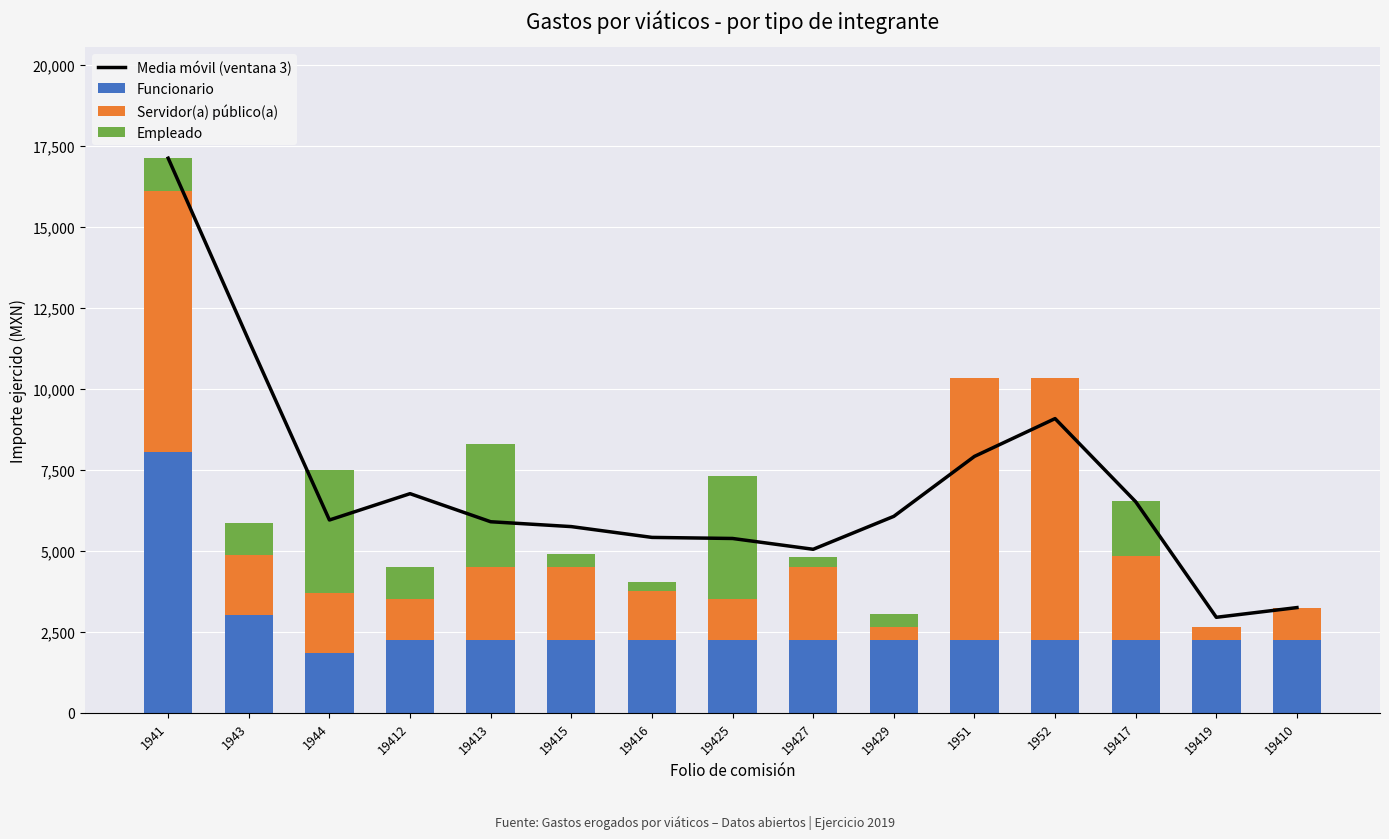

What are all the series names shown in the legend?

Media móvil (ventana 3), Funcionario, Servidor(a) público(a), Empleado